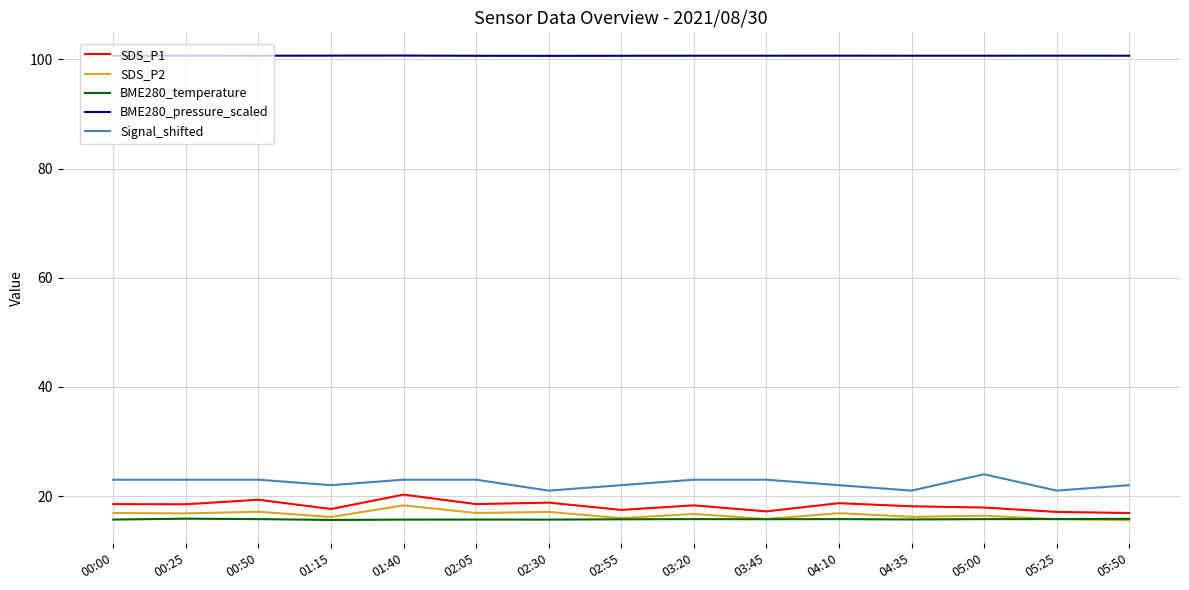

What is the difference between the highest and lowest values at 00:25?

84.8